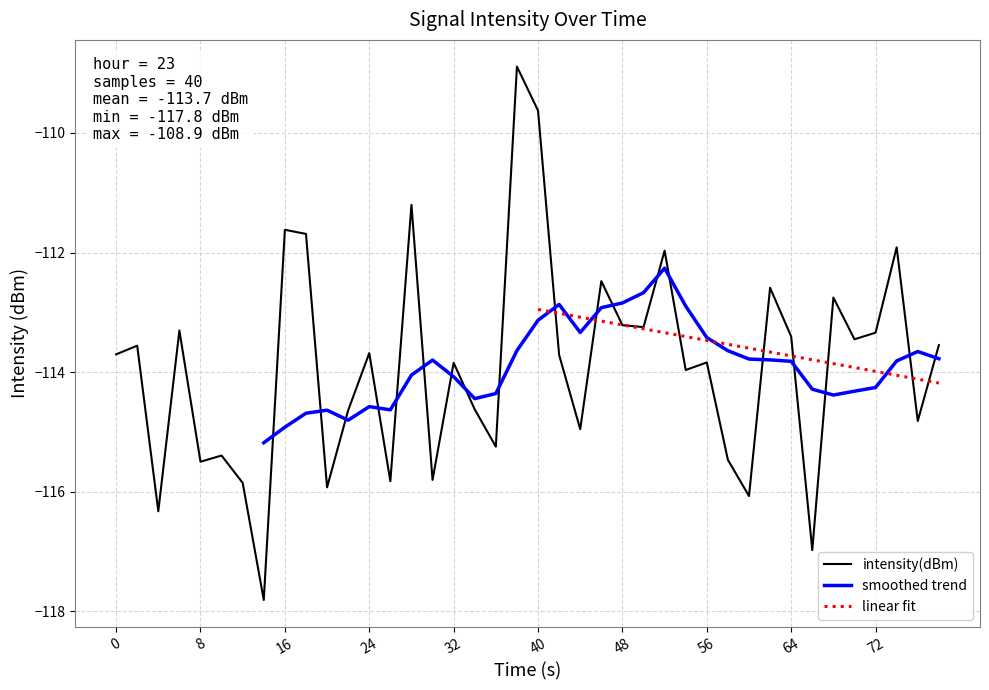

What is the maximum value for intensity(dBm)?

-108.9